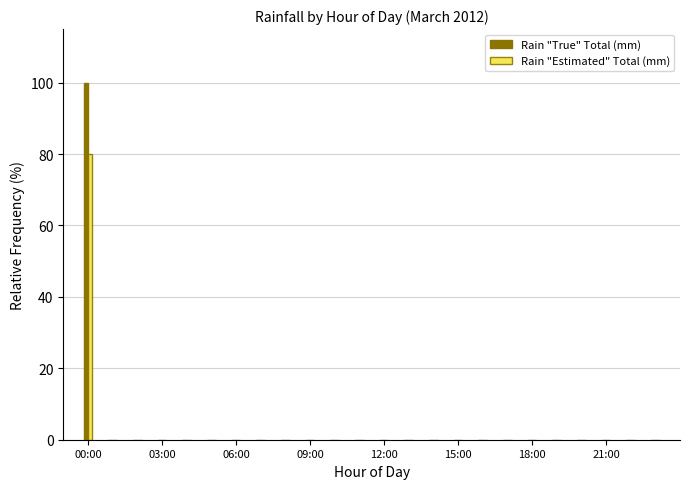

What are all the series names shown in the legend?

Rain "True" Total (mm), Rain "Estimated" Total (mm)